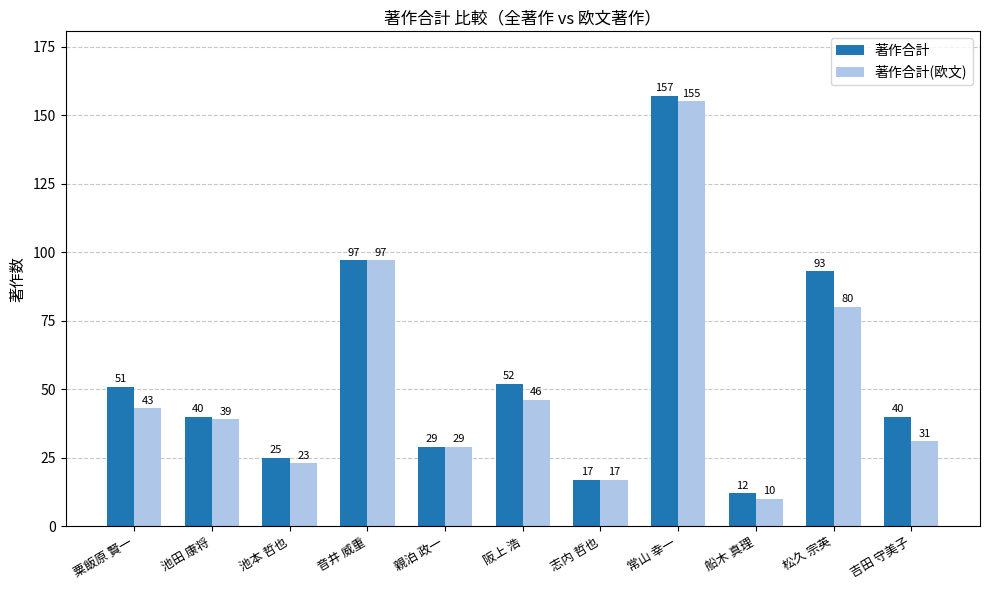

List the labels in order of 著作合計(欧文) value, smallest first.

船木 真理, 志内 哲也, 池本 哲也, 親泊 政一, 吉田 守美子, 池田 康将, 粟飯原 賢一, 阪上 浩, 松久 宗英, 音井 威重, 常山 幸一